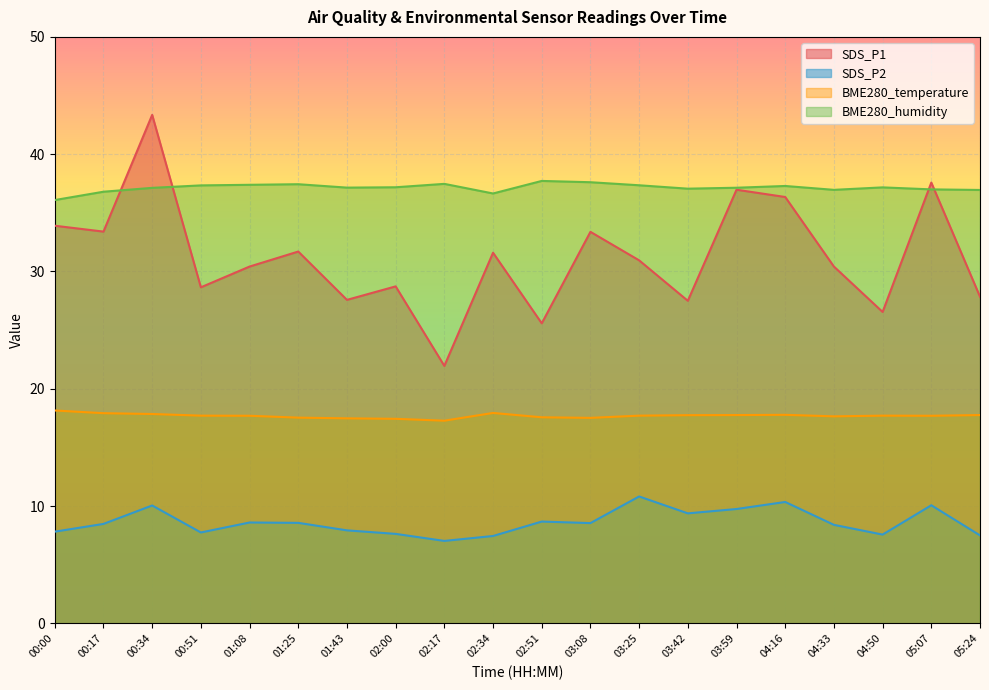

What is the label of the 7th point from the left?

01:43